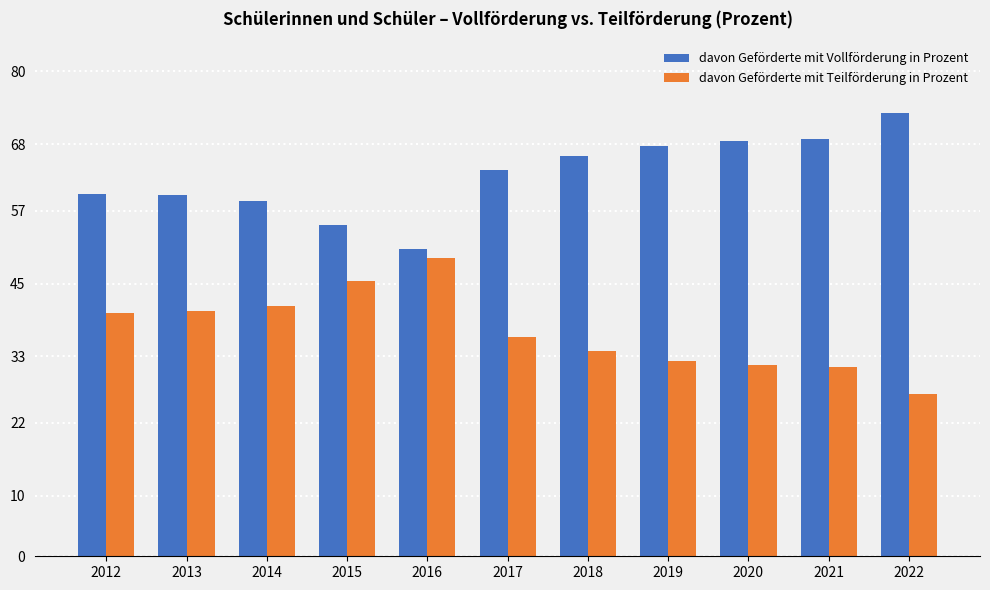

At how many categories does at least one series exceed 39?

11